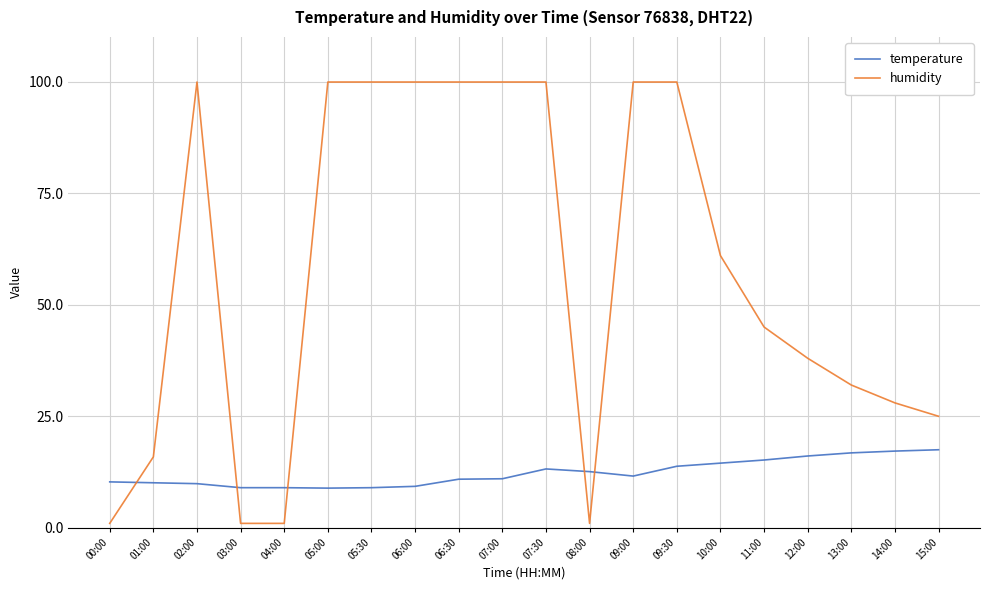

Is this an area chart (filled region under the line)?

No